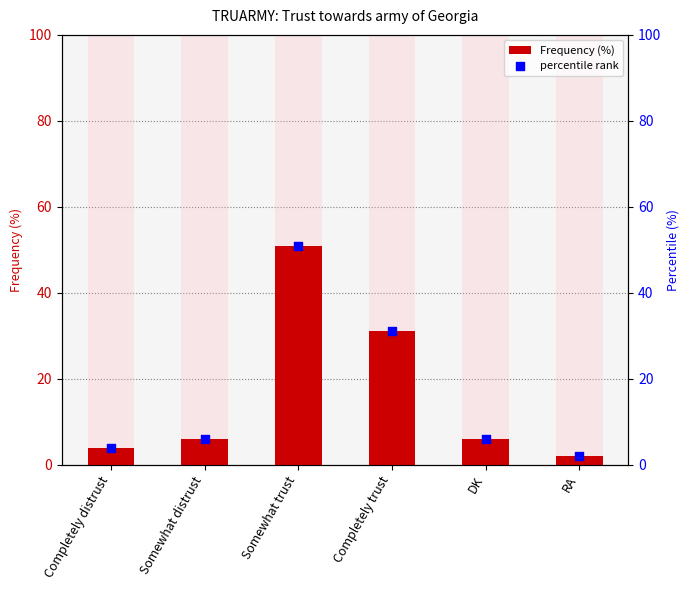

Is the value of percentile rank at RA greater than the value of Frequency (%) at Completely trust?

No